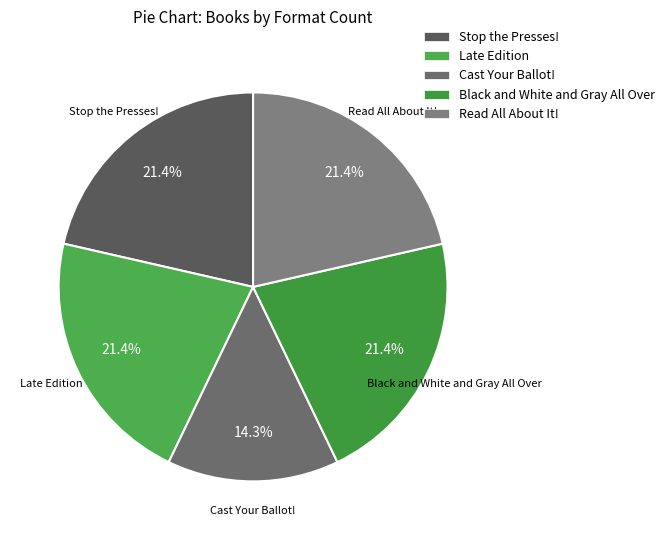

How many slices are in this pie chart?

5